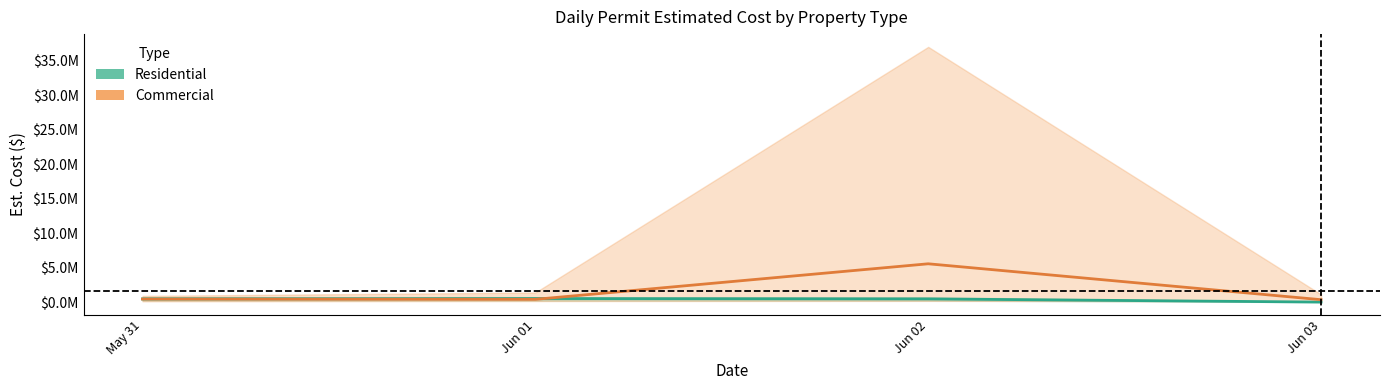

Does the chart have visible grid lines?

No